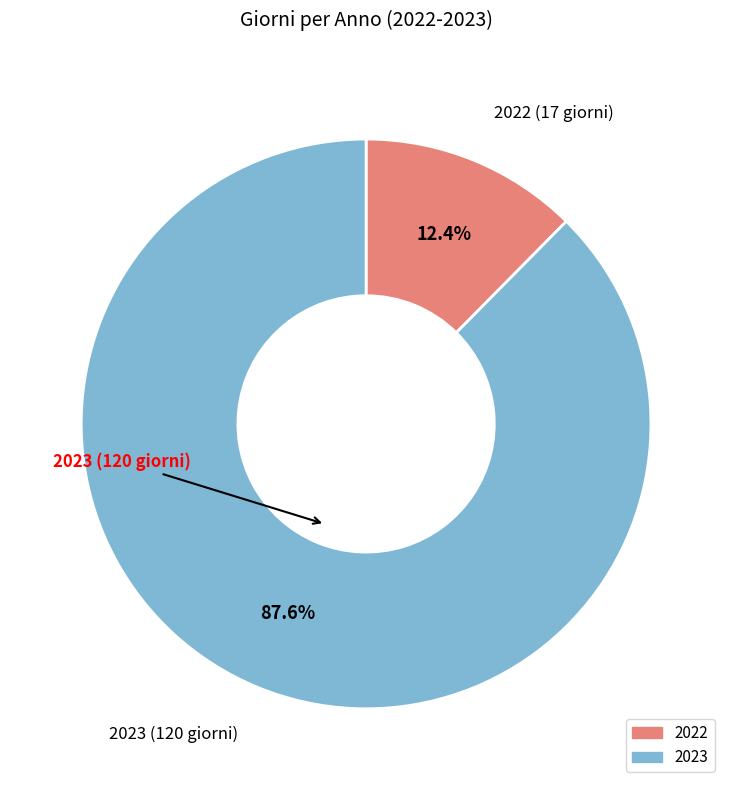

Does any single category account for the majority?

Yes